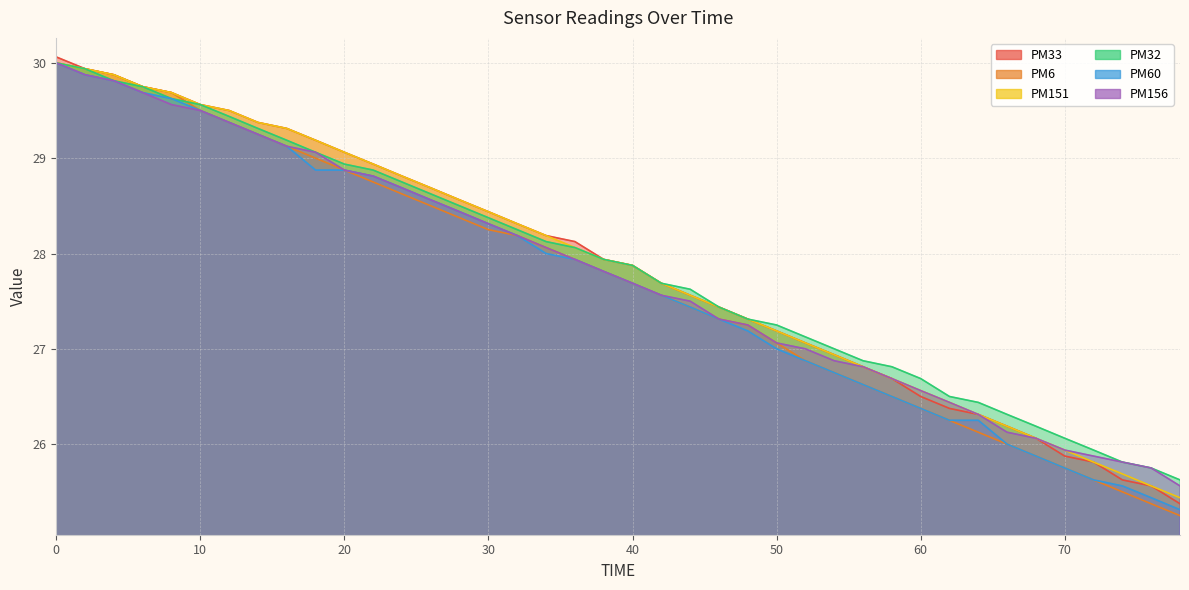

Count the number of data series in this chart.

6